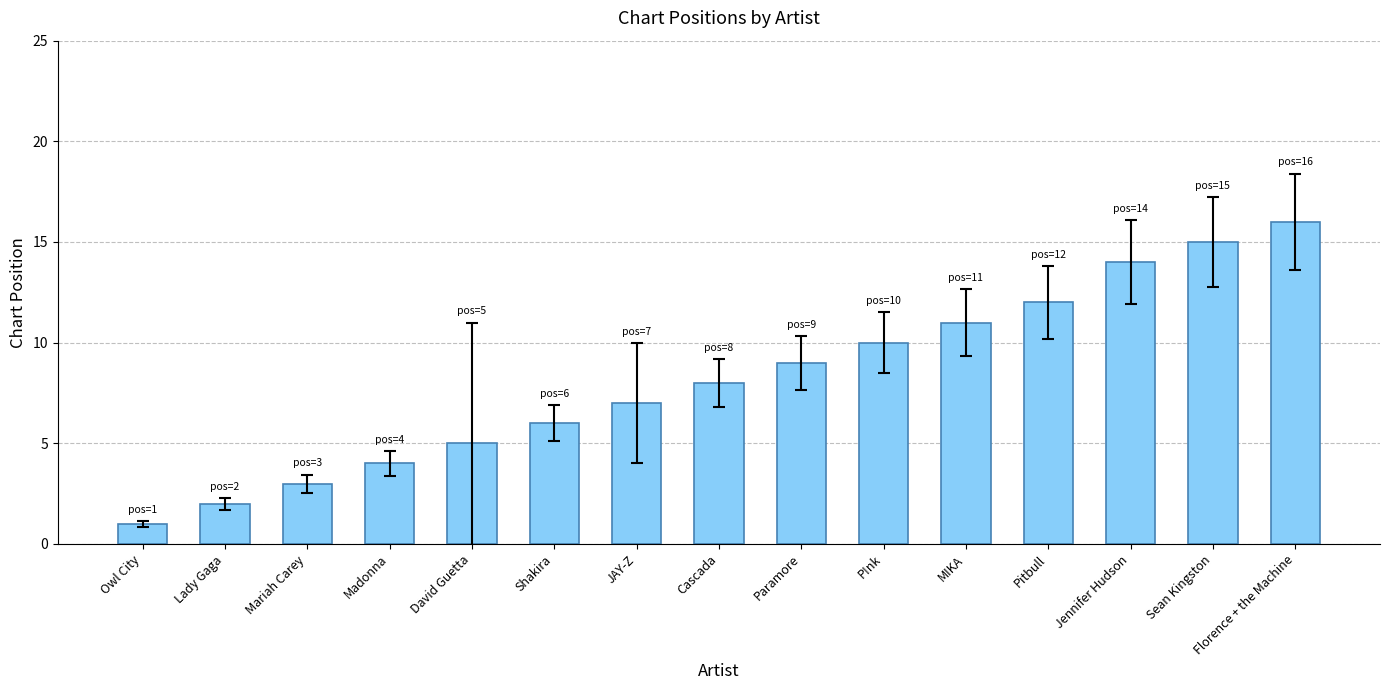

Reading left to right, extract all data points from this chart.

Owl City=1	Lady Gaga=2	Mariah Carey=3	Madonna=4	David Guetta=5	Shakira=6	JAY-Z=7	Cascada=8	Paramore=9	P!nk=10	MIKA=11	Pitbull=12	Jennifer Hudson=14	Sean Kingston=15	Florence + the Machine=16